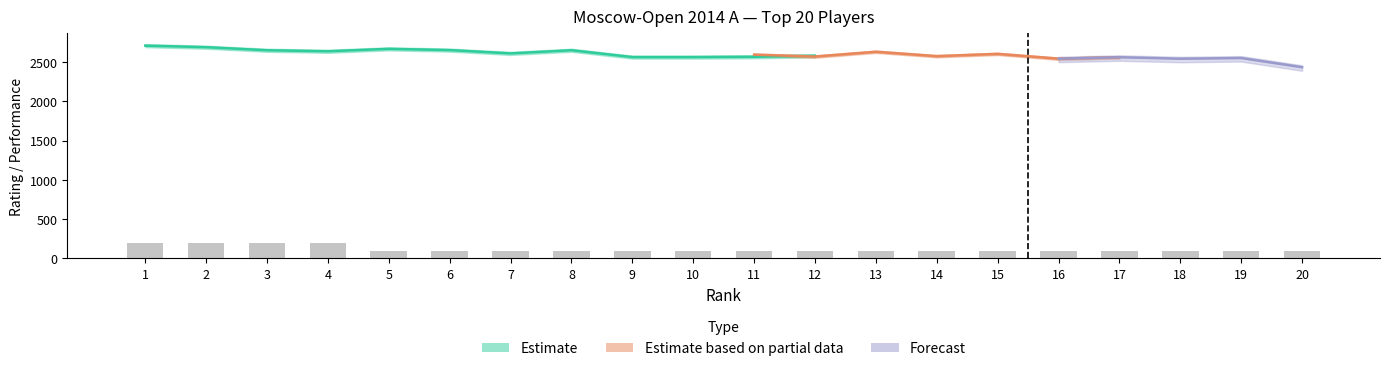

What is the difference between the highest and lowest values at 15?

2600.0